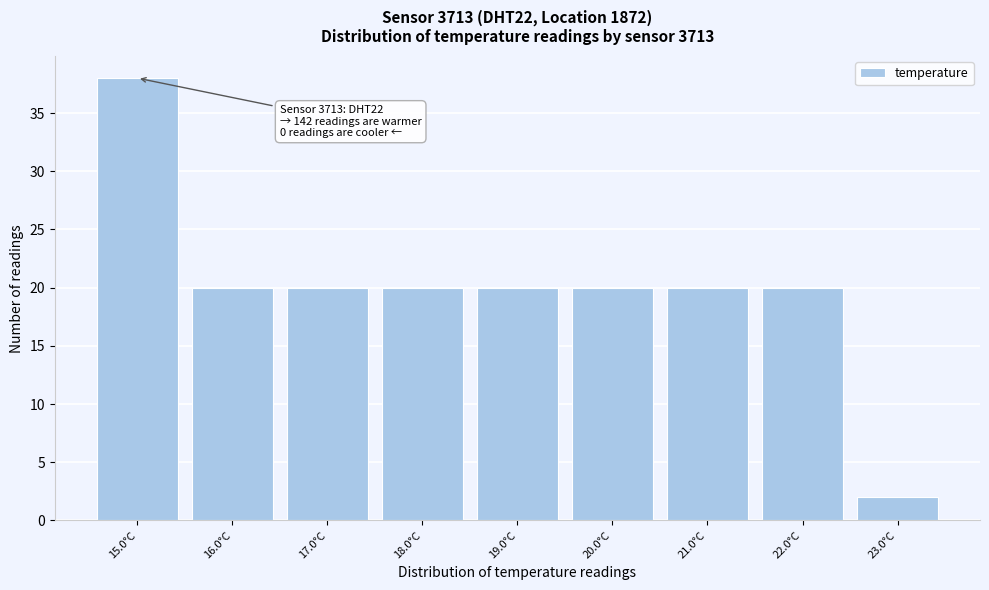

Over which range of the x-axis is the bar tallest?

14.5 to 15.5